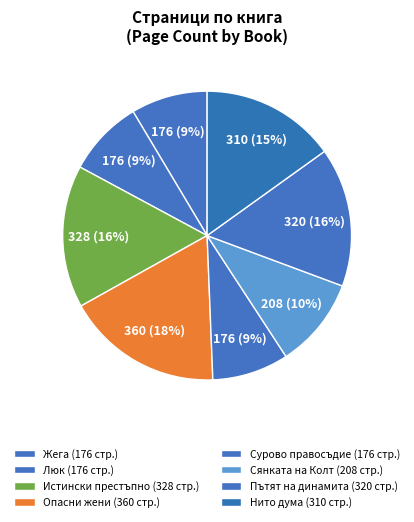

How many slices are in this pie chart?

8